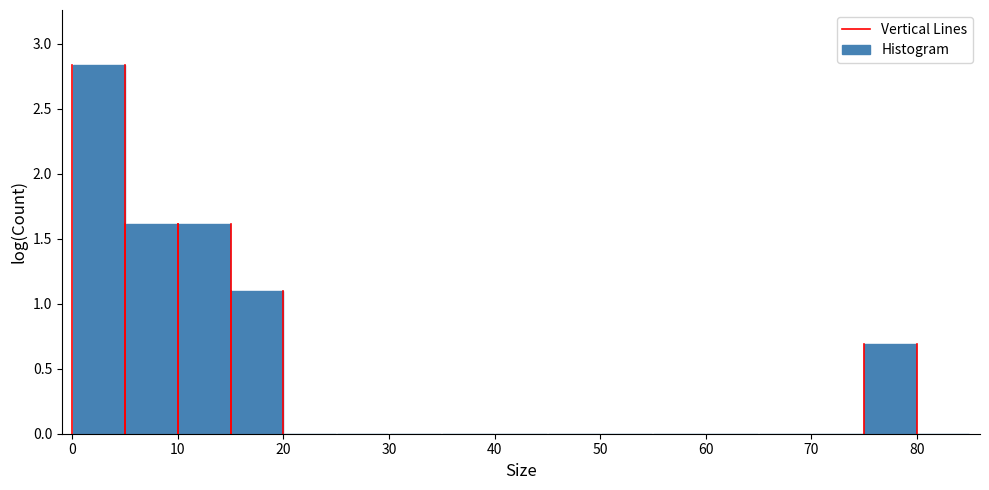

Which range on the x-axis has the tallest bar?

0 to 5